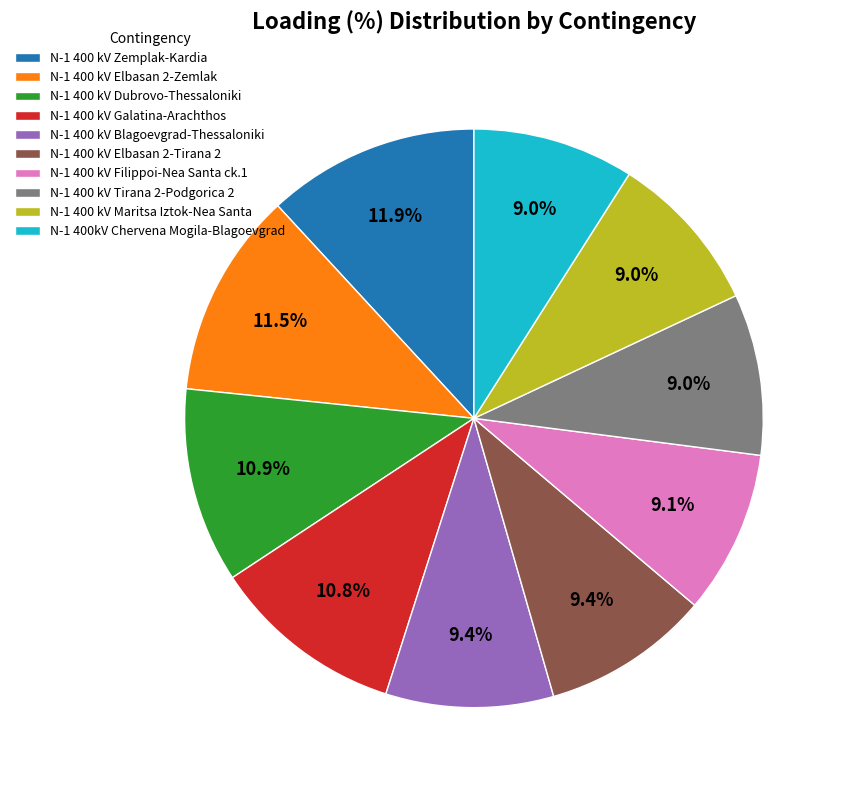

Approximately how many times larger is the value at N-1 400 kV Blagoevgrad-Thessaloniki compared to N-1 400 kV Dubrovo-Thessaloniki?

0.9